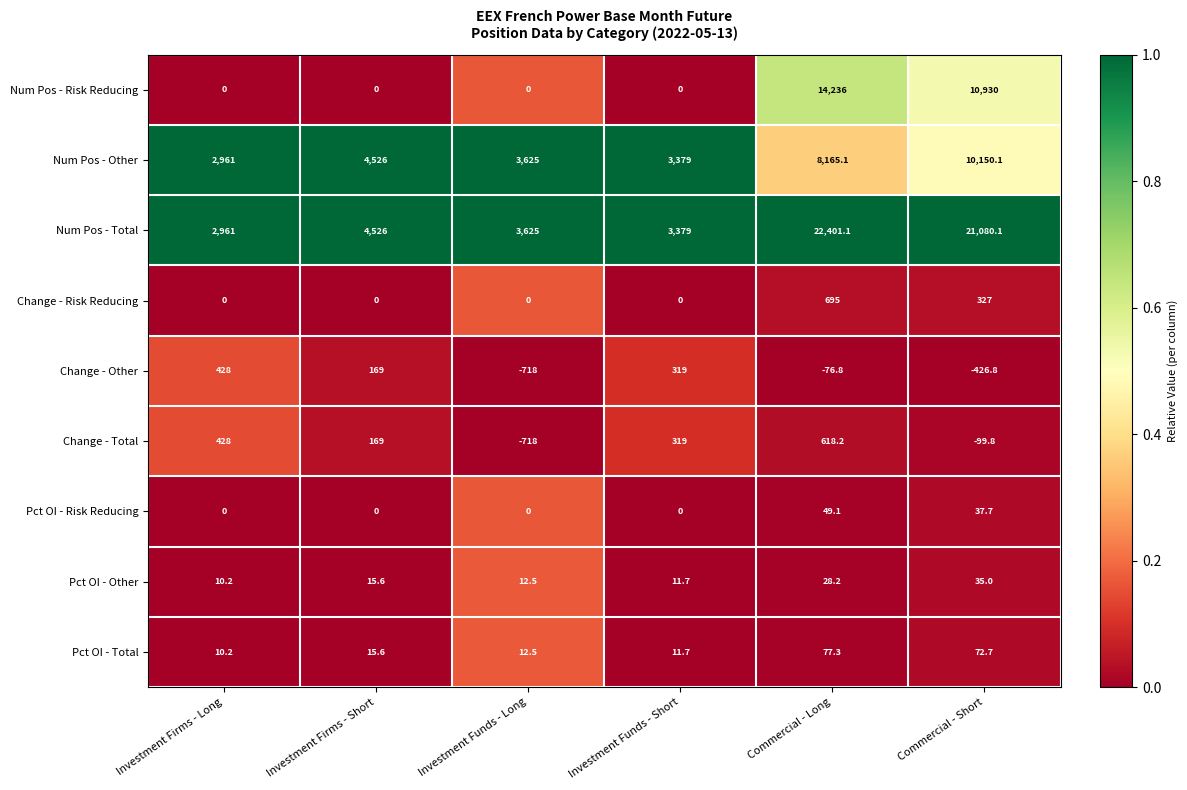

At how many categories does at least one series exceed 0?

6